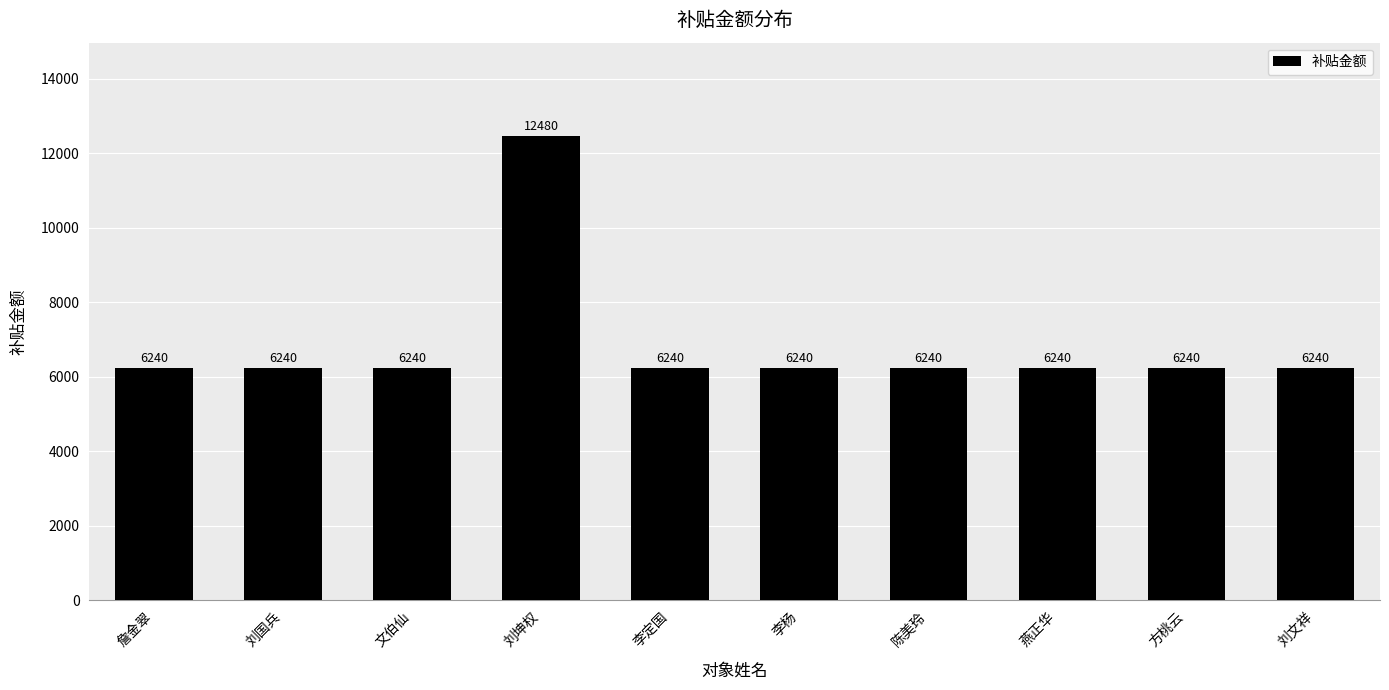

What is the sum of all values?

68640